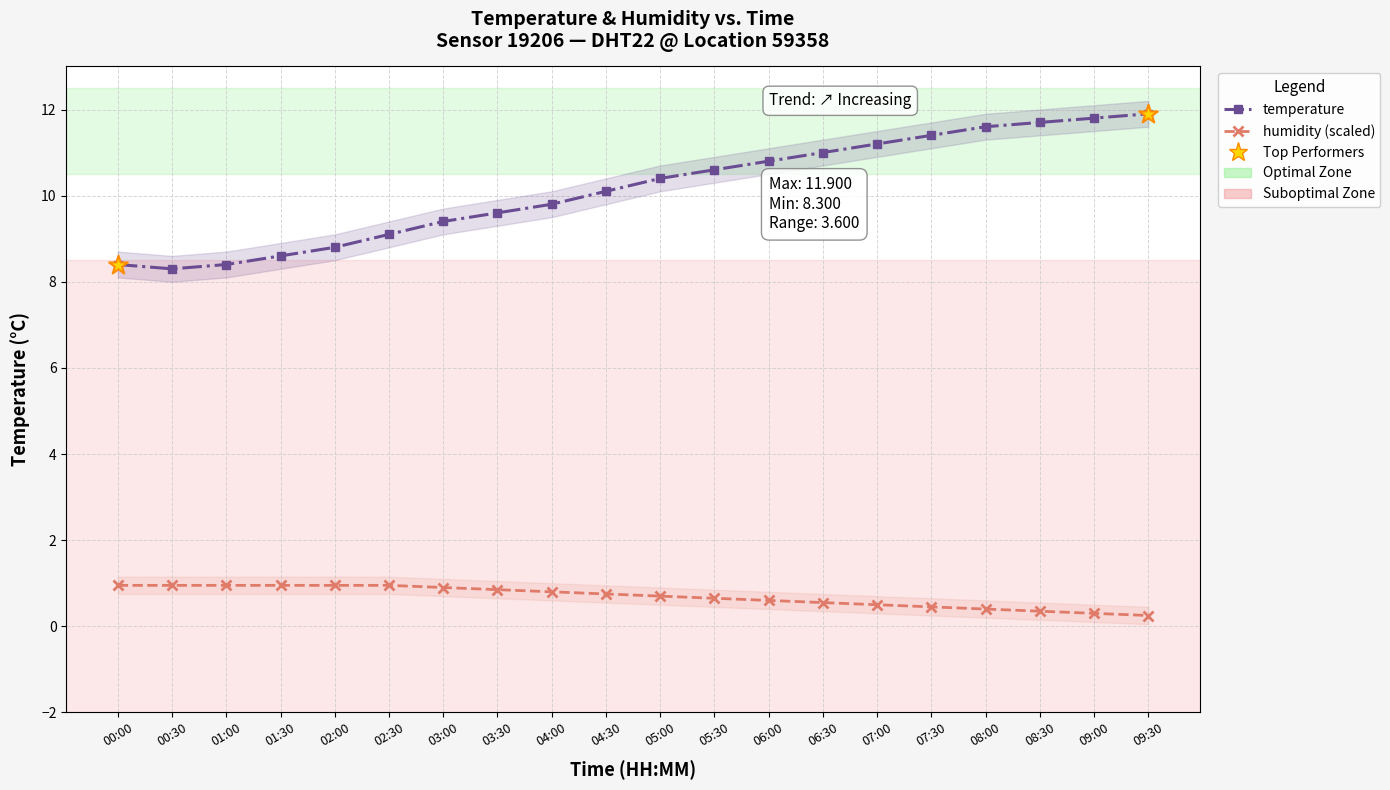

Which series contains the lowest Y value?

humidity (scaled)